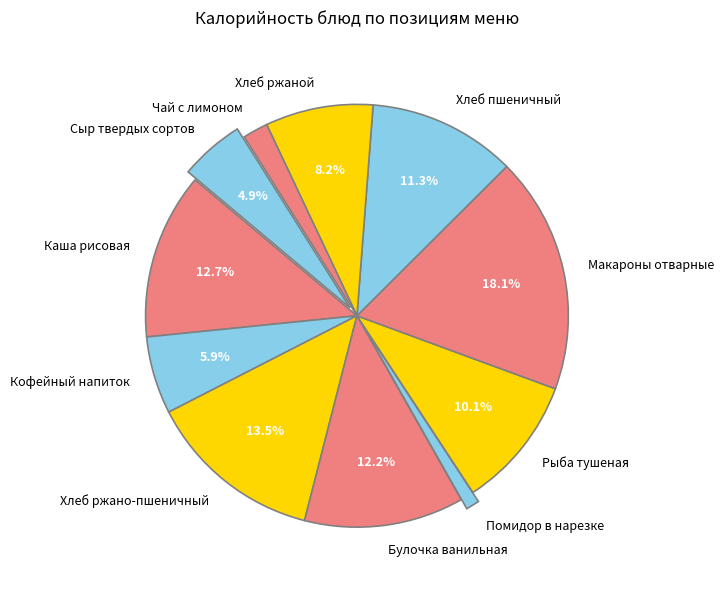

The Хлеб пшеничный slice represents 22% of the pie. True or false?

False